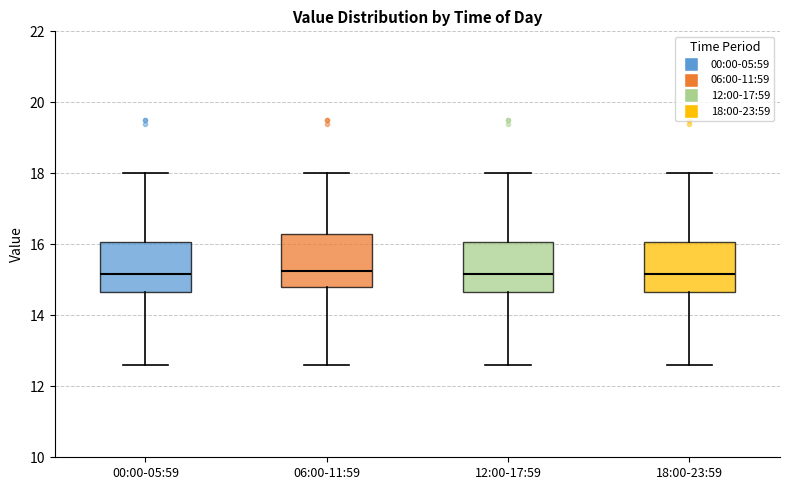

Reading left to right, read every box against the y-axis: the position of its median line, the range the box covers, and the ends of its whiskers. The values are not printed on the chart, so give them approximately, as read against the axis.

00:00-05:59: median 15.2, box 14.6 to 16.0, whiskers 12.6 to 18.0
06:00-11:59: median 15.2, box 14.8 to 16.4, whiskers 12.6 to 18.0
12:00-17:59: median 15.2, box 14.6 to 16.0, whiskers 12.6 to 18.0
18:00-23:59: median 15.2, box 14.6 to 16.0, whiskers 12.6 to 18.0